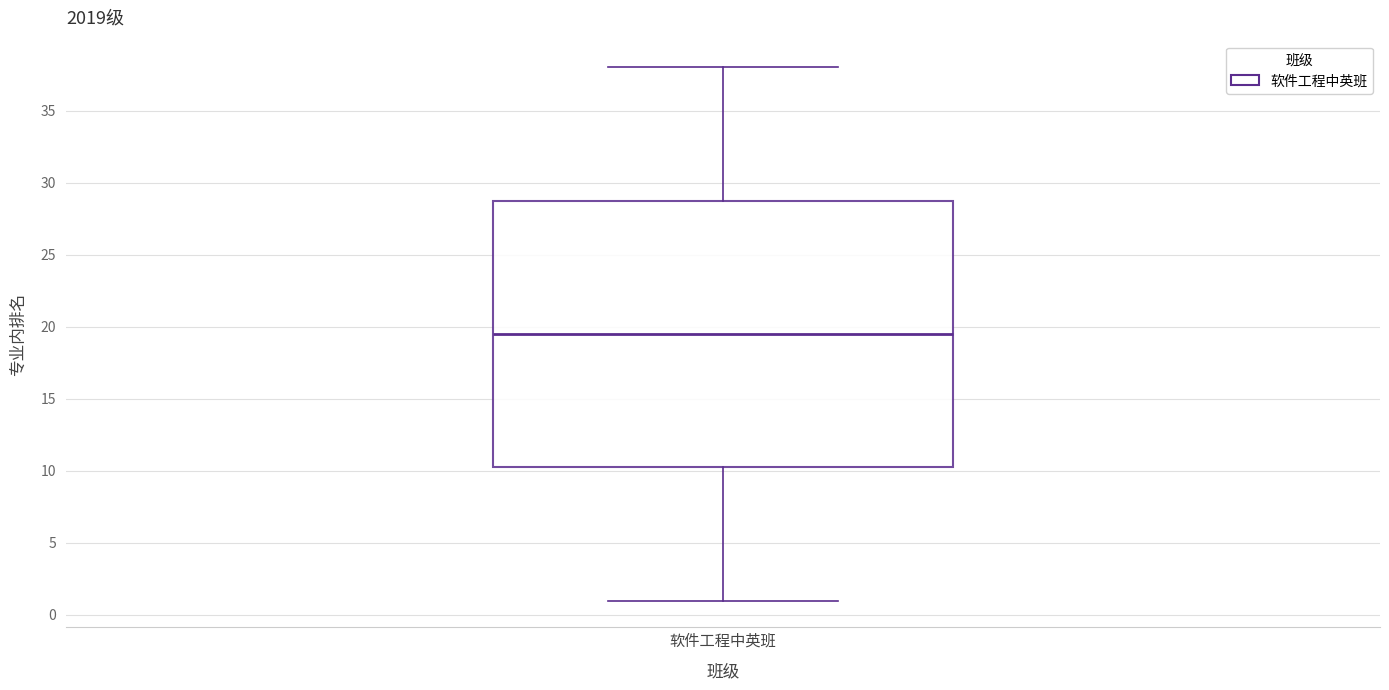

Where is the lower edge of the box for 软件工程中英班 on the y-axis? The values are not printed on the chart, so give them approximately, as read against the axis.

10.5